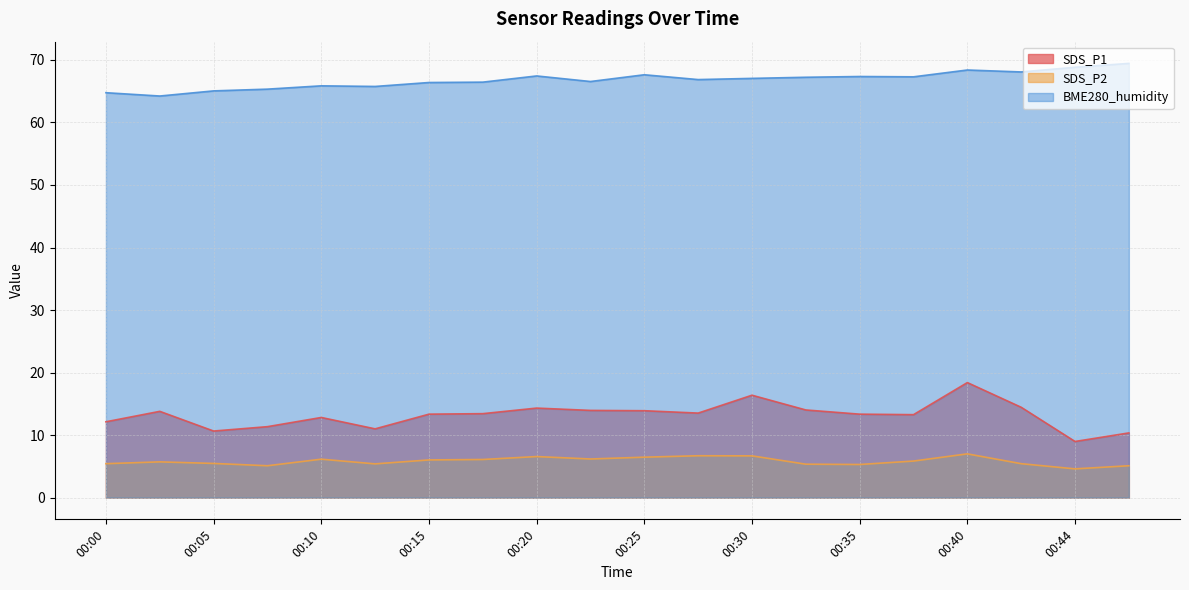

How many interior local valleys does the SDS_P1 series have?

5